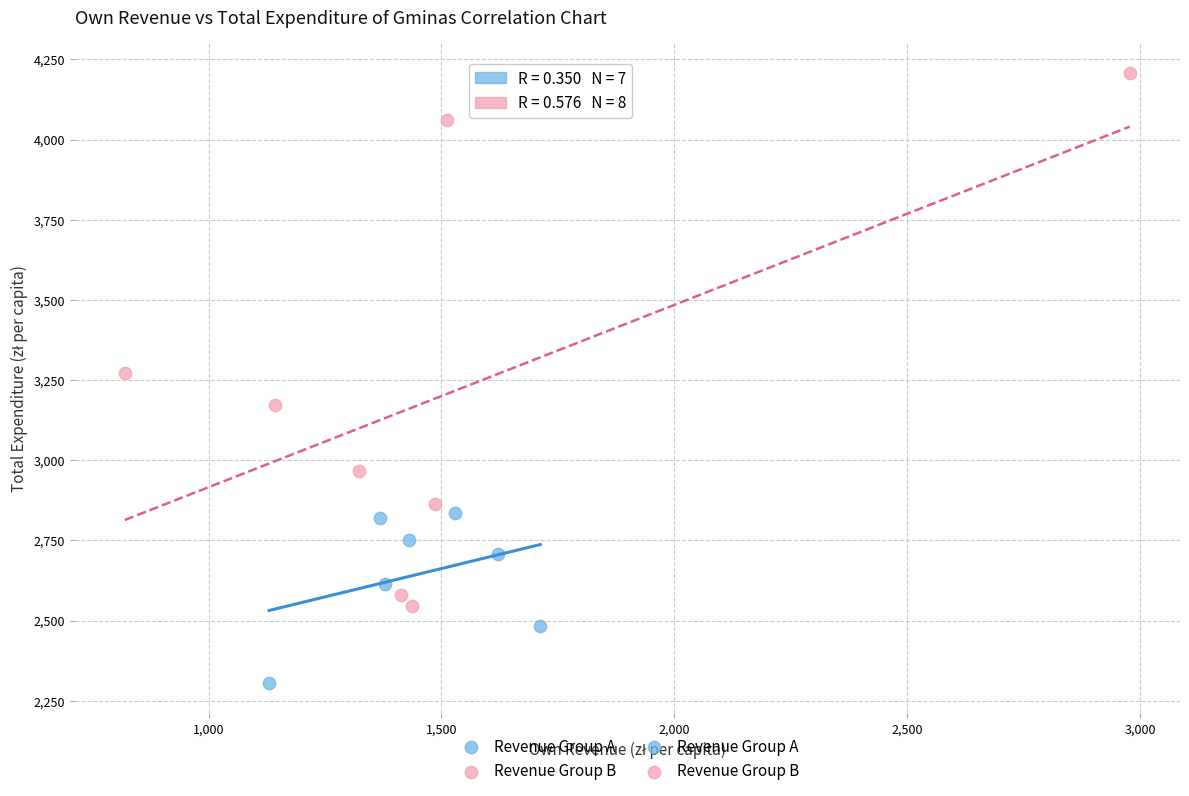

Which series reaches the maximum Y coordinate?

Revenue Group B